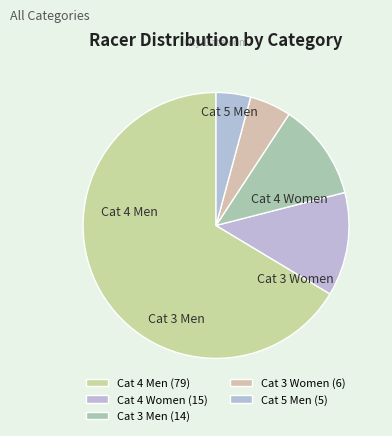

Count the number of slices in the pie.

5